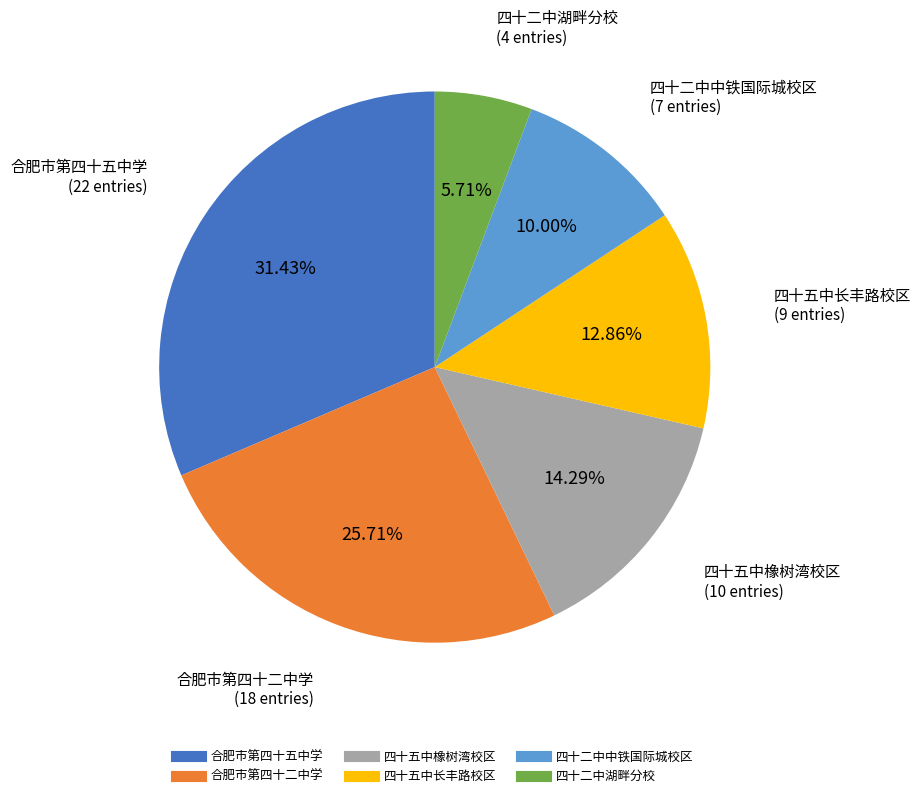

The 四十二中湖畔分校 slice represents 6% of the pie. True or false?

True